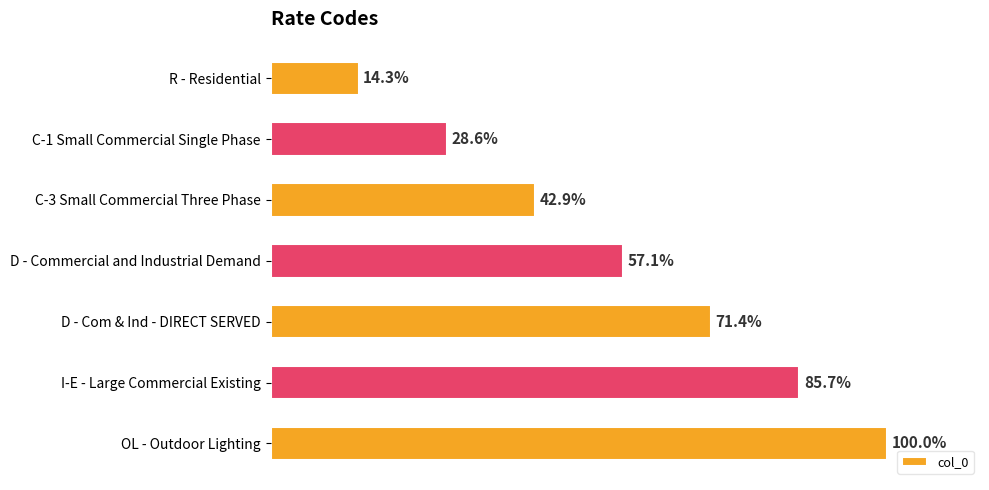

Are the bars horizontal?

Yes